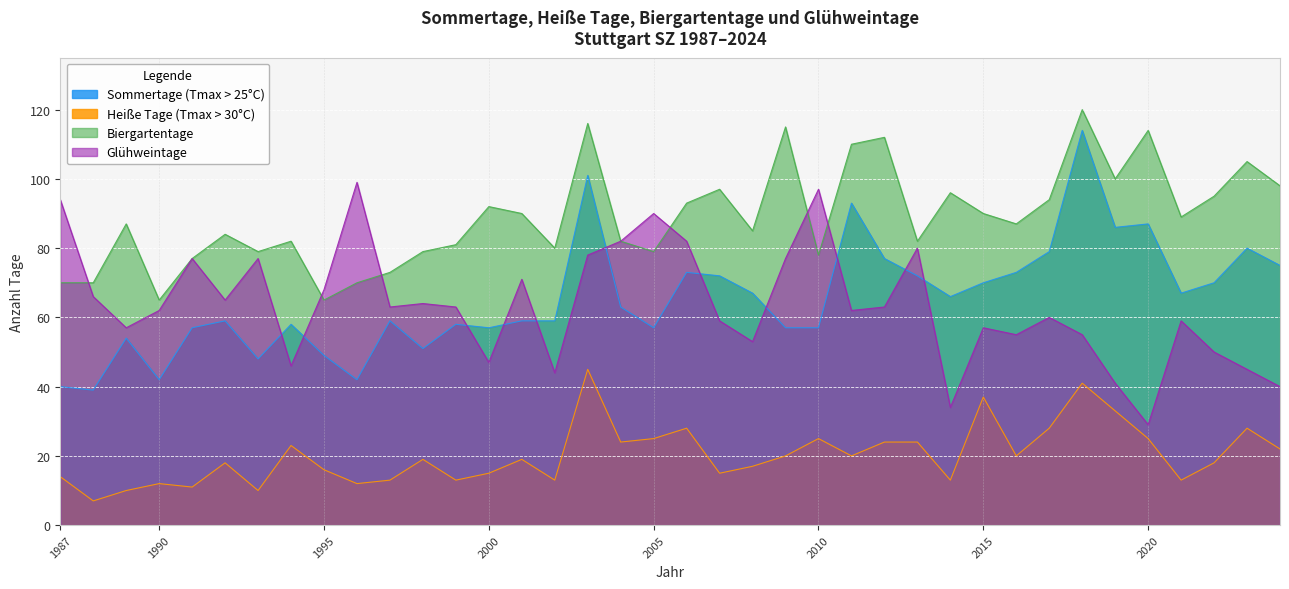

What is the difference between the maximum and minimum values in the Biergartentage series?

55